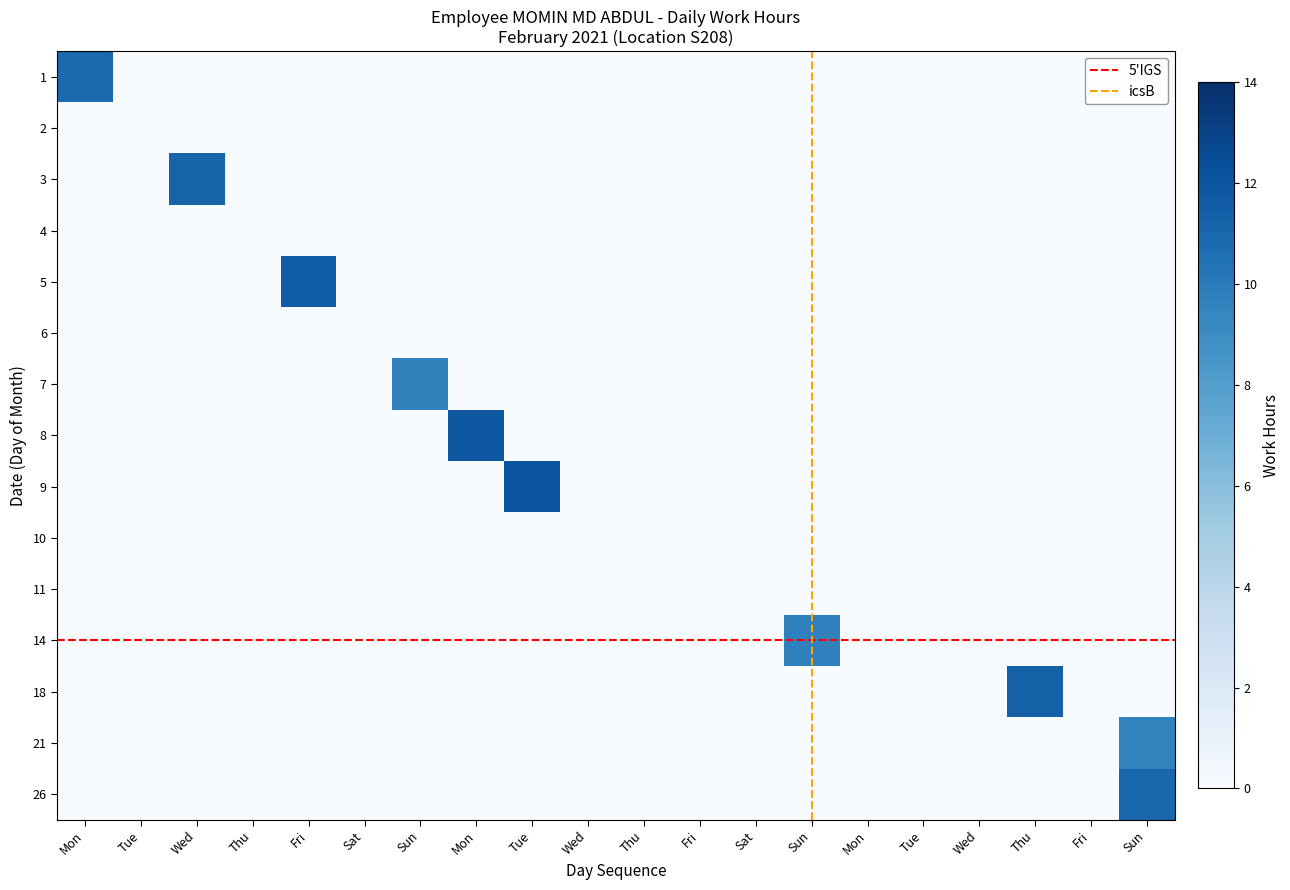

Rank the categories by 14 value from highest to lowest.

Sun, Mon, Tue, Wed, Thu, Fri, Sat, Sun, Mon, Tue, Wed, Thu, Fri, Sat, Mon, Tue, Wed, Thu, Fri, Sun